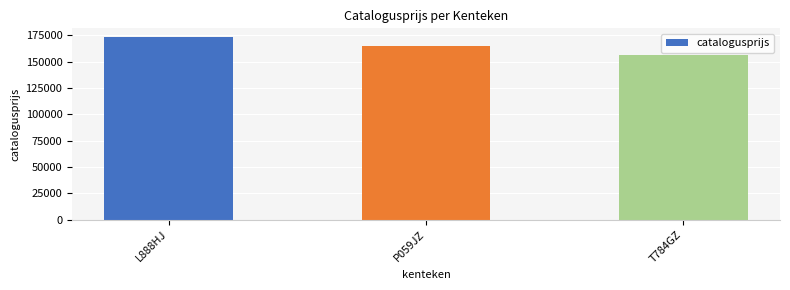

Reading left to right, list all the values displayed in this chart.

L888HJ=173019	P059JZ=164671	T784GZ=156044